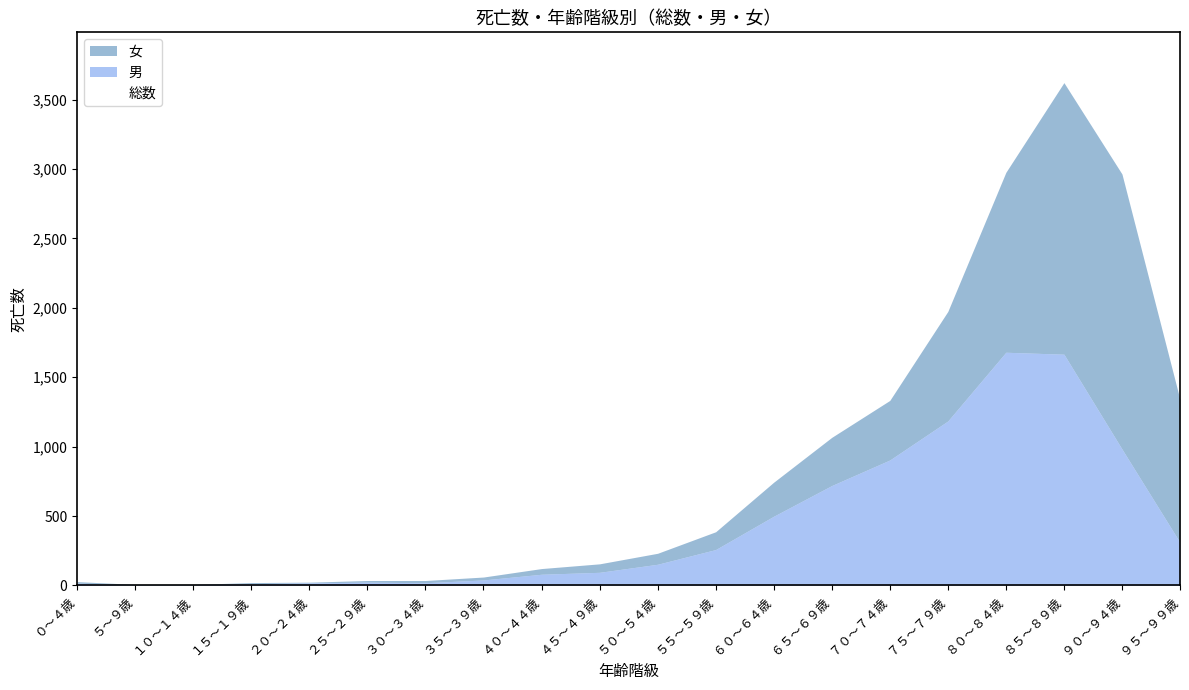

What position from the right is ３５～３９歳?

13